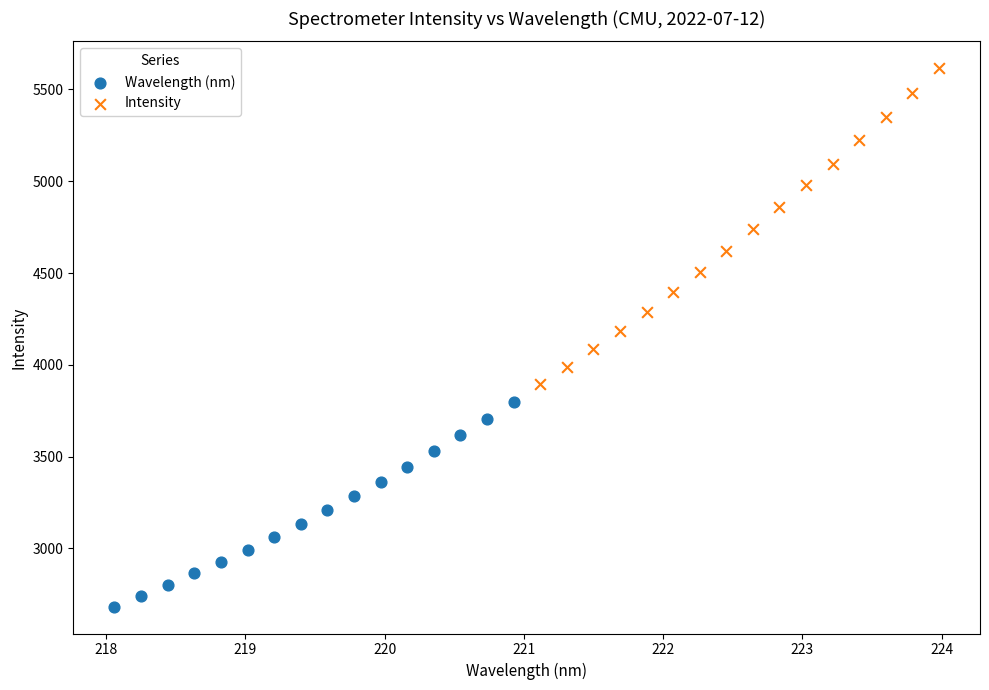

Which series reaches the maximum Y coordinate?

Intensity